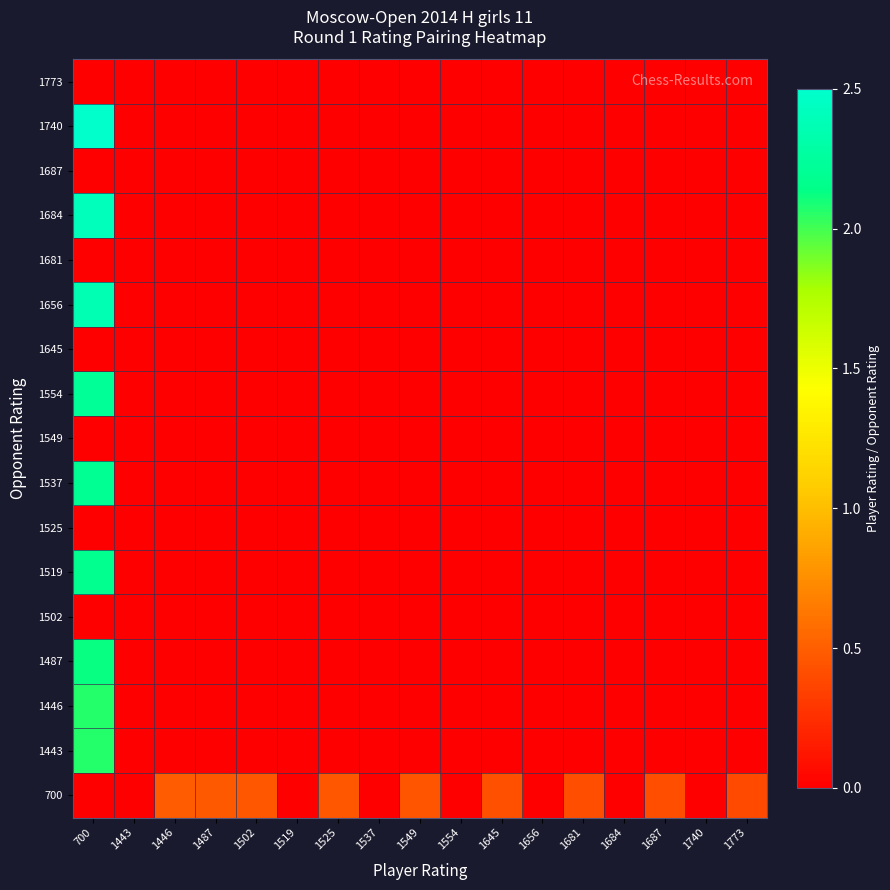

Reading left to right, what are all the values shown in this chart?

700: 700=0.0	1443=0.0	1446=0.5	1487=0.5	1502=0.5	1519=0.0	1525=0.5	1537=0.0	1549=0.5	1554=0.0	1645=0.4	1656=0.0	1681=0.4	1684=0.0	1687=0.4	1740=0.0	1773=0.4
1443: 700=2.1	1443=0.0	1446=0.0	1487=0.0	1502=0.0	1519=0.0	1525=0.0	1537=0.0	1549=0.0	1554=0.0	1645=0.0	1656=0.0	1681=0.0	1684=0.0	1687=0.0	1740=0.0	1773=0.0
1446: 700=2.1	1443=0.0	1446=0.0	1487=0.0	1502=0.0	1519=0.0	1525=0.0	1537=0.0	1549=0.0	1554=0.0	1645=0.0	1656=0.0	1681=0.0	1684=0.0	1687=0.0	1740=0.0	1773=0.0
1487: 700=2.1	1443=0.0	1446=0.0	1487=0.0	1502=0.0	1519=0.0	1525=0.0	1537=0.0	1549=0.0	1554=0.0	1645=0.0	1656=0.0	1681=0.0	1684=0.0	1687=0.0	1740=0.0	1773=0.0
1502: 700=0.0	1443=0.0	1446=0.0	1487=0.0	1502=0.0	1519=0.0	1525=0.0	1537=0.0	1549=0.0	1554=0.0	1645=0.0	1656=0.0	1681=0.0	1684=0.0	1687=0.0	1740=0.0	1773=0.0
1519: 700=2.2	1443=0.0	1446=0.0	1487=0.0	1502=0.0	1519=0.0	1525=0.0	1537=0.0	1549=0.0	1554=0.0	1645=0.0	1656=0.0	1681=0.0	1684=0.0	1687=0.0	1740=0.0	1773=0.0
1525: 700=0.0	1443=0.0	1446=0.0	1487=0.0	1502=0.0	1519=0.0	1525=0.0	1537=0.0	1549=0.0	1554=0.0	1645=0.0	1656=0.0	1681=0.0	1684=0.0	1687=0.0	1740=0.0	1773=0.0
1537: 700=2.2	1443=0.0	1446=0.0	1487=0.0	1502=0.0	1519=0.0	1525=0.0	1537=0.0	1549=0.0	1554=0.0	1645=0.0	1656=0.0	1681=0.0	1684=0.0	1687=0.0	1740=0.0	1773=0.0
1549: 700=0.0	1443=0.0	1446=0.0	1487=0.0	1502=0.0	1519=0.0	1525=0.0	1537=0.0	1549=0.0	1554=0.0	1645=0.0	1656=0.0	1681=0.0	1684=0.0	1687=0.0	1740=0.0	1773=0.0
1554: 700=2.2	1443=0.0	1446=0.0	1487=0.0	1502=0.0	1519=0.0	1525=0.0	1537=0.0	1549=0.0	1554=0.0	1645=0.0	1656=0.0	1681=0.0	1684=0.0	1687=0.0	1740=0.0	1773=0.0
1645: 700=0.0	1443=0.0	1446=0.0	1487=0.0	1502=0.0	1519=0.0	1525=0.0	1537=0.0	1549=0.0	1554=0.0	1645=0.0	1656=0.0	1681=0.0	1684=0.0	1687=0.0	1740=0.0	1773=0.0
1656: 700=2.4	1443=0.0	1446=0.0	1487=0.0	1502=0.0	1519=0.0	1525=0.0	1537=0.0	1549=0.0	1554=0.0	1645=0.0	1656=0.0	1681=0.0	1684=0.0	1687=0.0	1740=0.0	1773=0.0
1681: 700=0.0	1443=0.0	1446=0.0	1487=0.0	1502=0.0	1519=0.0	1525=0.0	1537=0.0	1549=0.0	1554=0.0	1645=0.0	1656=0.0	1681=0.0	1684=0.0	1687=0.0	1740=0.0	1773=0.0
1684: 700=2.4	1443=0.0	1446=0.0	1487=0.0	1502=0.0	1519=0.0	1525=0.0	1537=0.0	1549=0.0	1554=0.0	1645=0.0	1656=0.0	1681=0.0	1684=0.0	1687=0.0	1740=0.0	1773=0.0
1687: 700=0.0	1443=0.0	1446=0.0	1487=0.0	1502=0.0	1519=0.0	1525=0.0	1537=0.0	1549=0.0	1554=0.0	1645=0.0	1656=0.0	1681=0.0	1684=0.0	1687=0.0	1740=0.0	1773=0.0
1740: 700=2.5	1443=0.0	1446=0.0	1487=0.0	1502=0.0	1519=0.0	1525=0.0	1537=0.0	1549=0.0	1554=0.0	1645=0.0	1656=0.0	1681=0.0	1684=0.0	1687=0.0	1740=0.0	1773=0.0
1773: 700=0.0	1443=0.0	1446=0.0	1487=0.0	1502=0.0	1519=0.0	1525=0.0	1537=0.0	1549=0.0	1554=0.0	1645=0.0	1656=0.0	1681=0.0	1684=0.0	1687=0.0	1740=0.0	1773=0.0